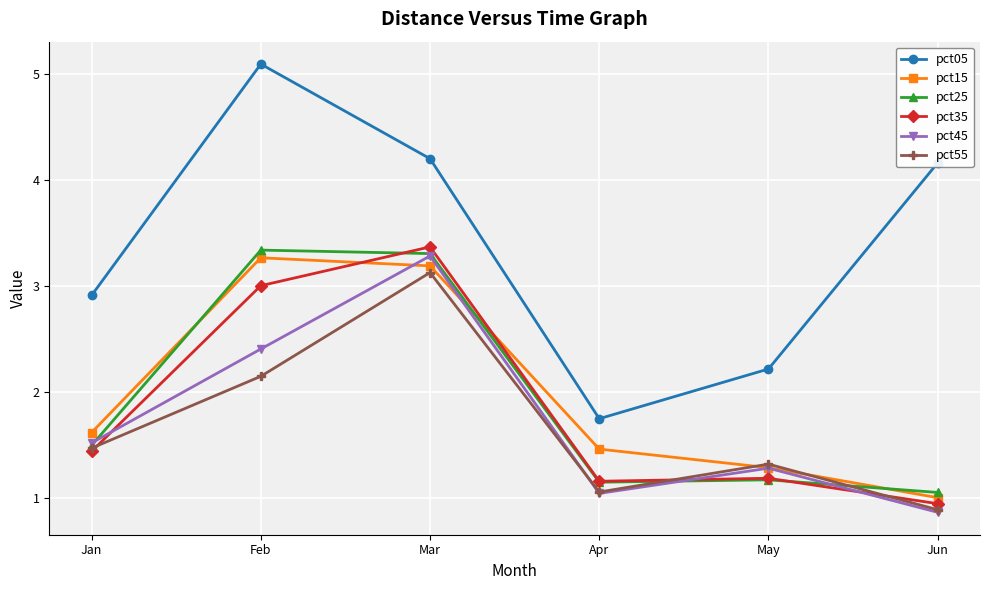

Which series ends up on top after the final intersection of pct55 and pct15?

pct15